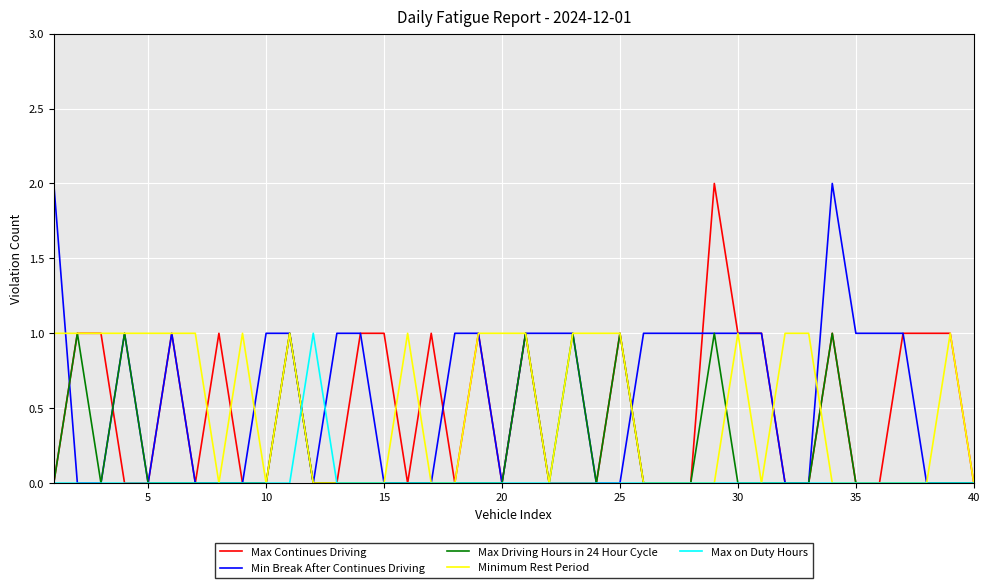

How many lines are shown in the chart?

5